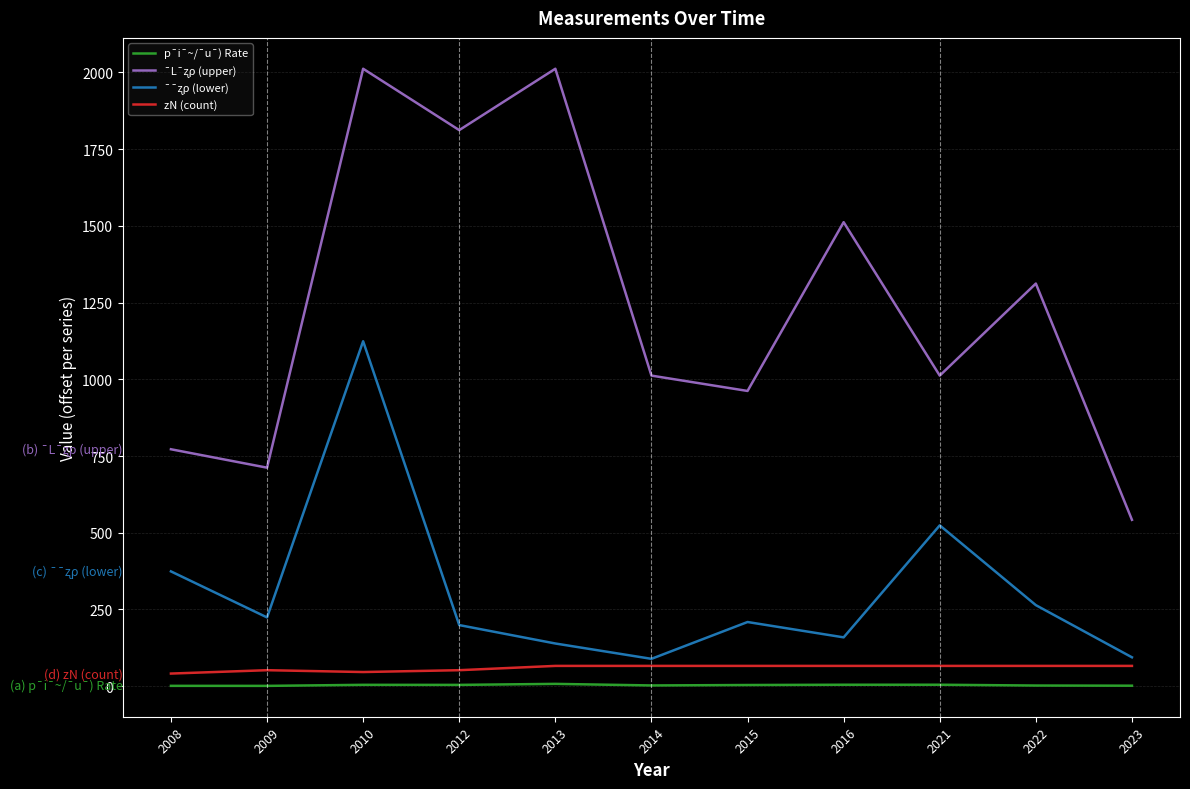

What value does the p¯i¯~/¯u¯) Rate series have at 2015?

3.7